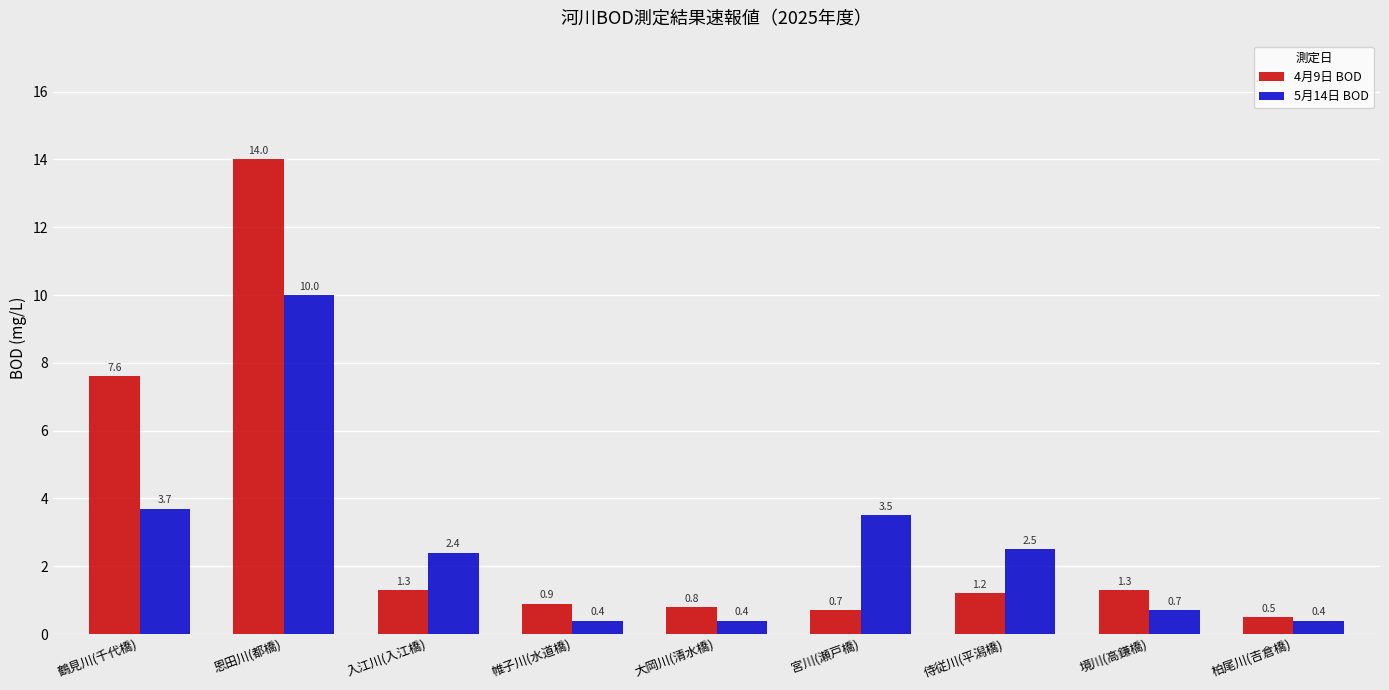

What is the difference between the maximum and minimum values in the 5月14日 BOD series?

9.6